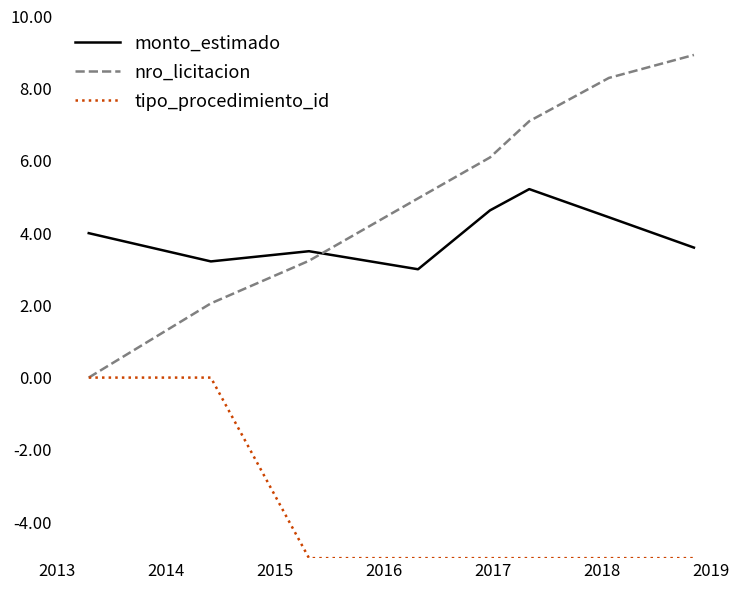

Which series has the widest spread of values?

nro_licitacion